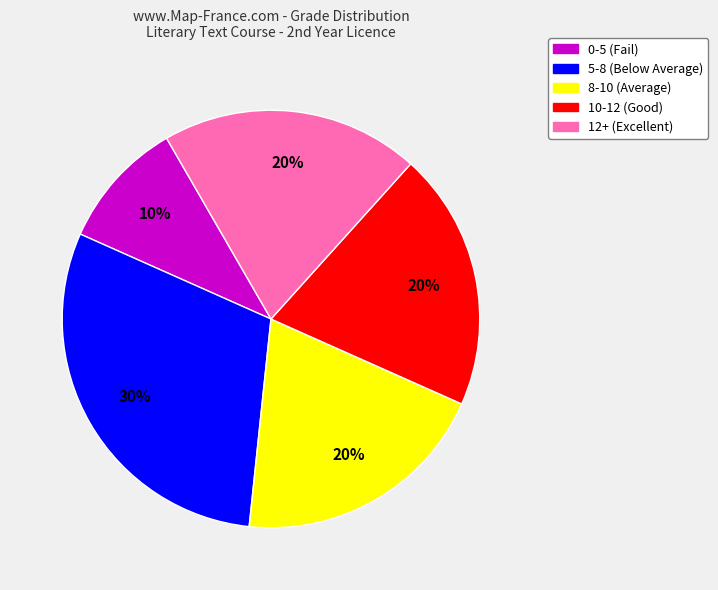

To the nearest percent, what is the average slice percentage?

20%